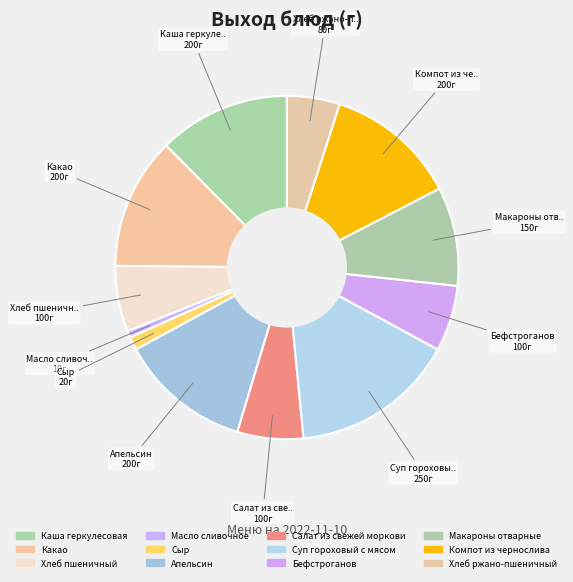

How many slices are in this pie chart?

12